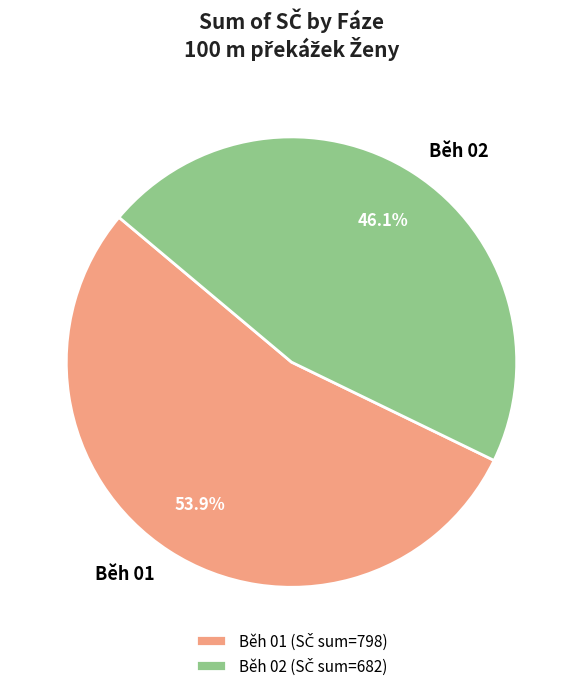

Which has a higher value, Běh 01 or Běh 02?

Běh 01